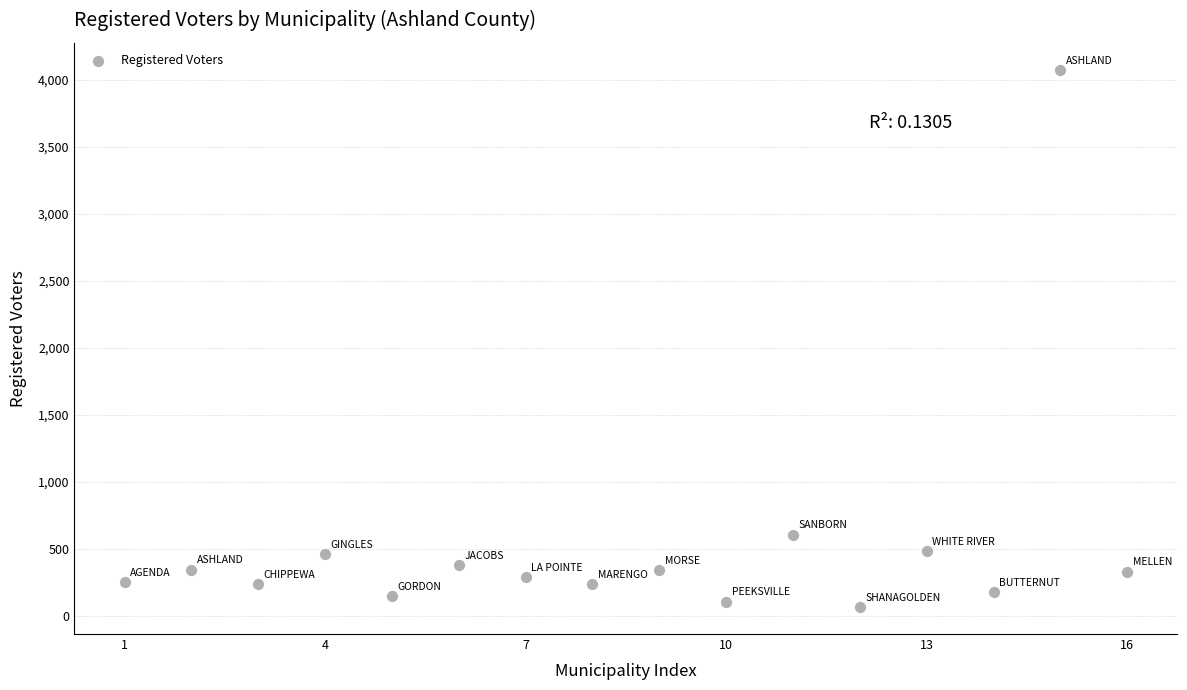

What is the range of Y values (max minus min)?

4012